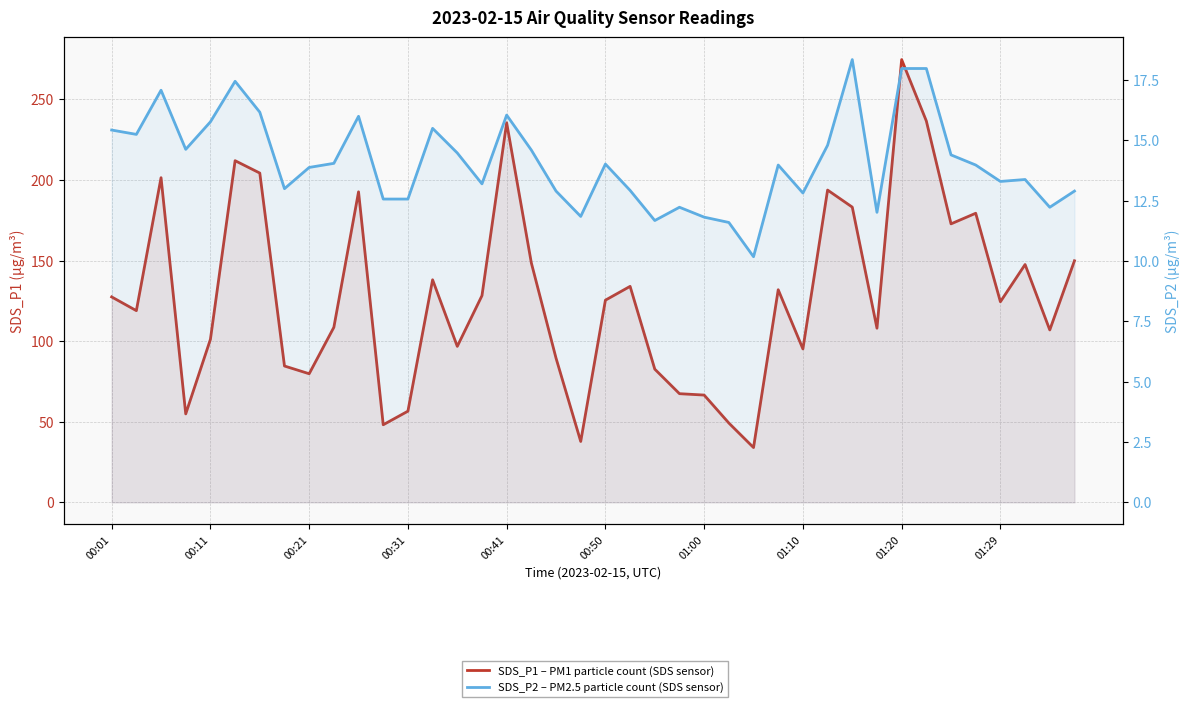

Where does the SDS_P2 – PM2.5 particle count (SDS sensor) series first go above 13?

00:01